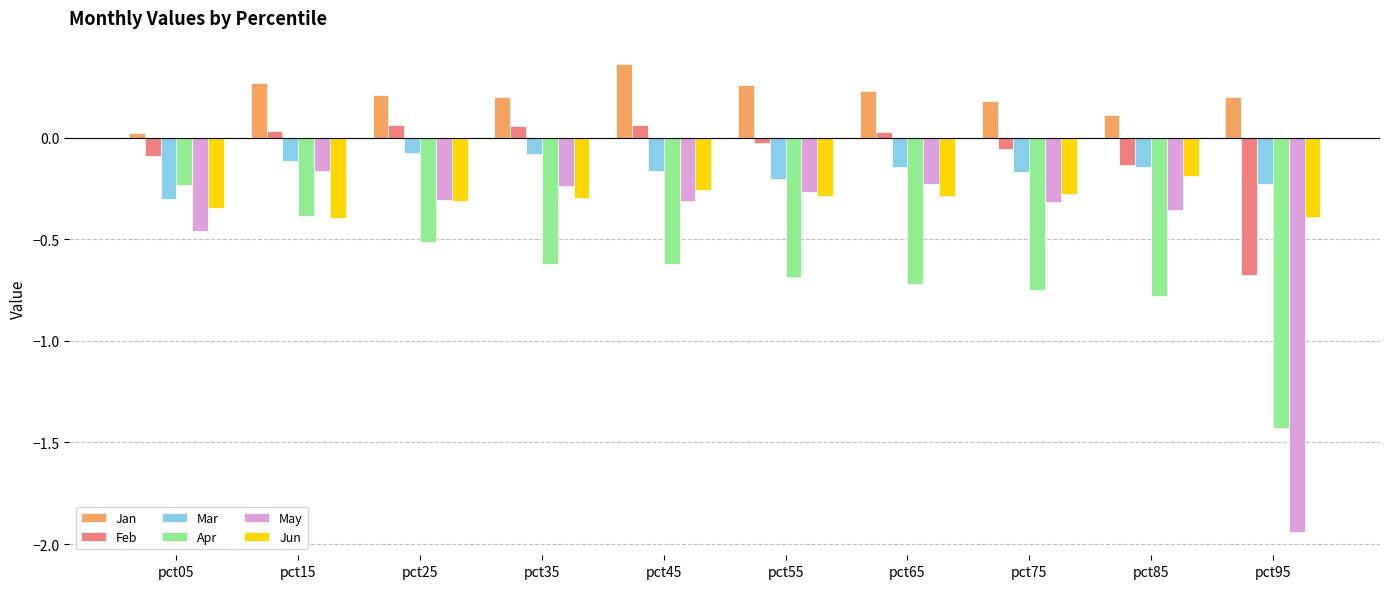

What is the sum of the Apr values at pct45 and pct15?

-1.0